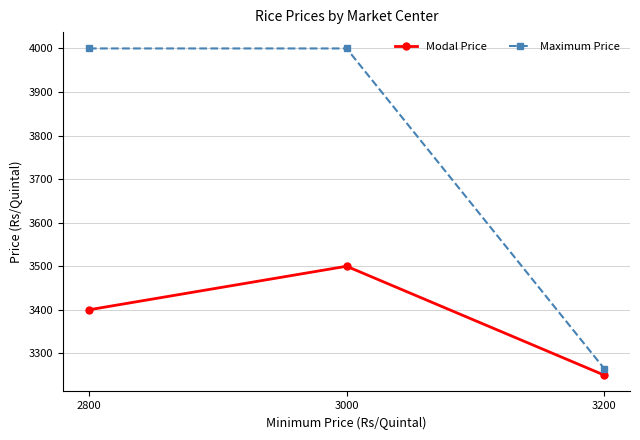

Does the chart have visible grid lines?

Yes